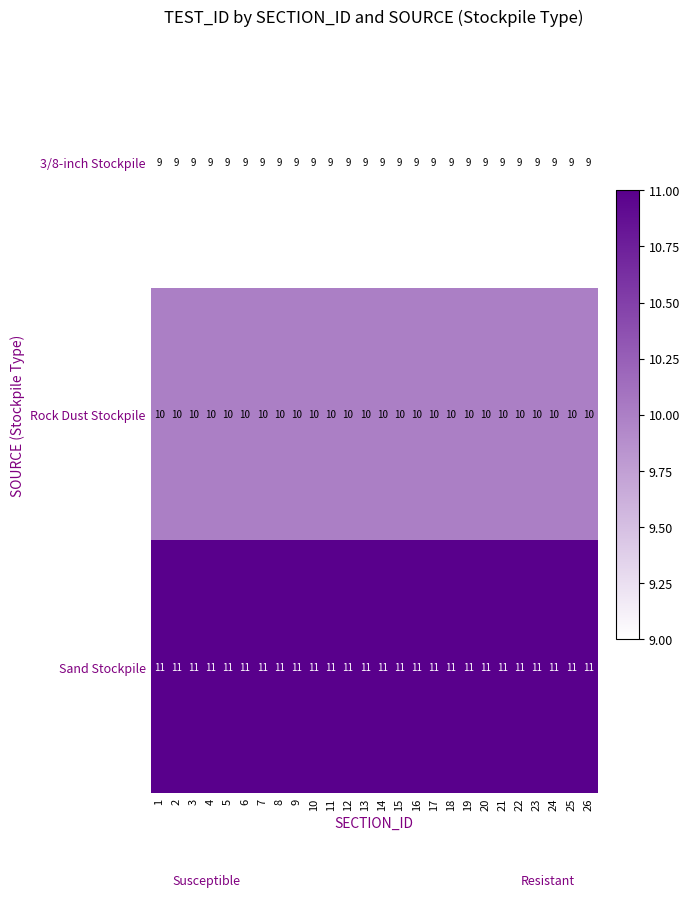

How many data points does each series have?

26